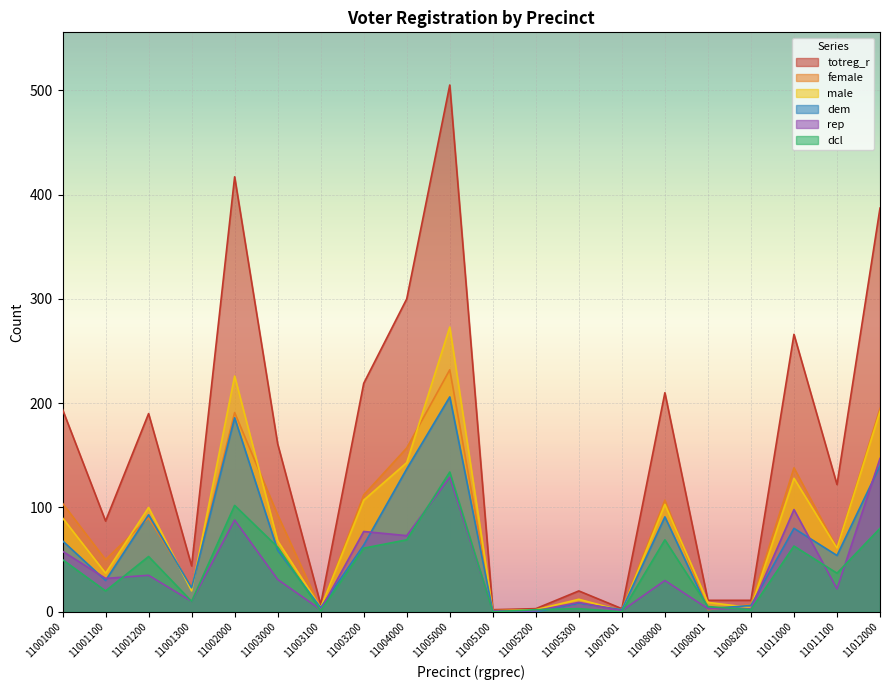

What is the sum of all female values?

1578